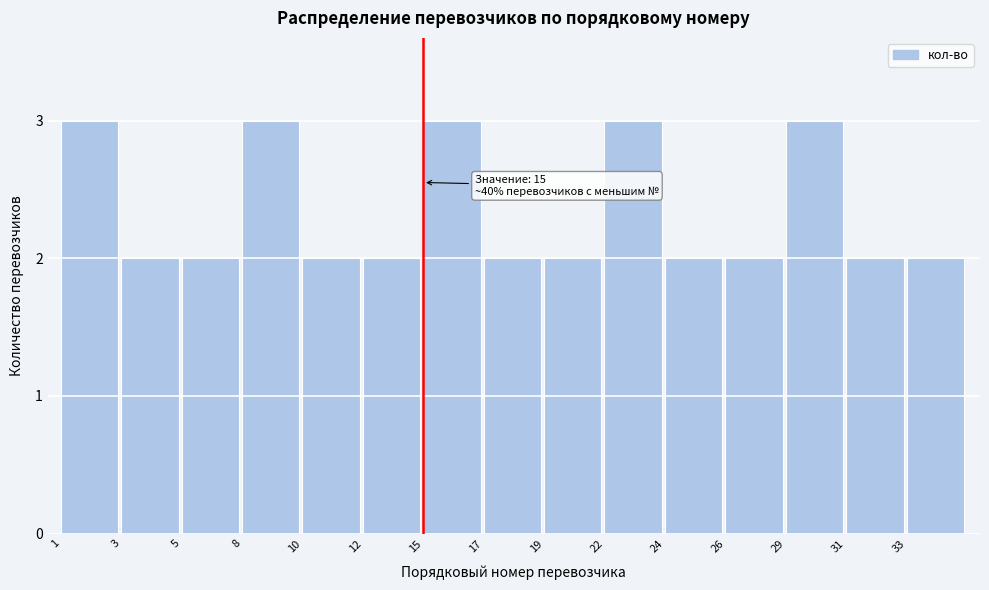

Reading left to right, list all the values displayed in this chart.

3	2	2	3	2	2	3	2	2	3	2	2	3	2	2